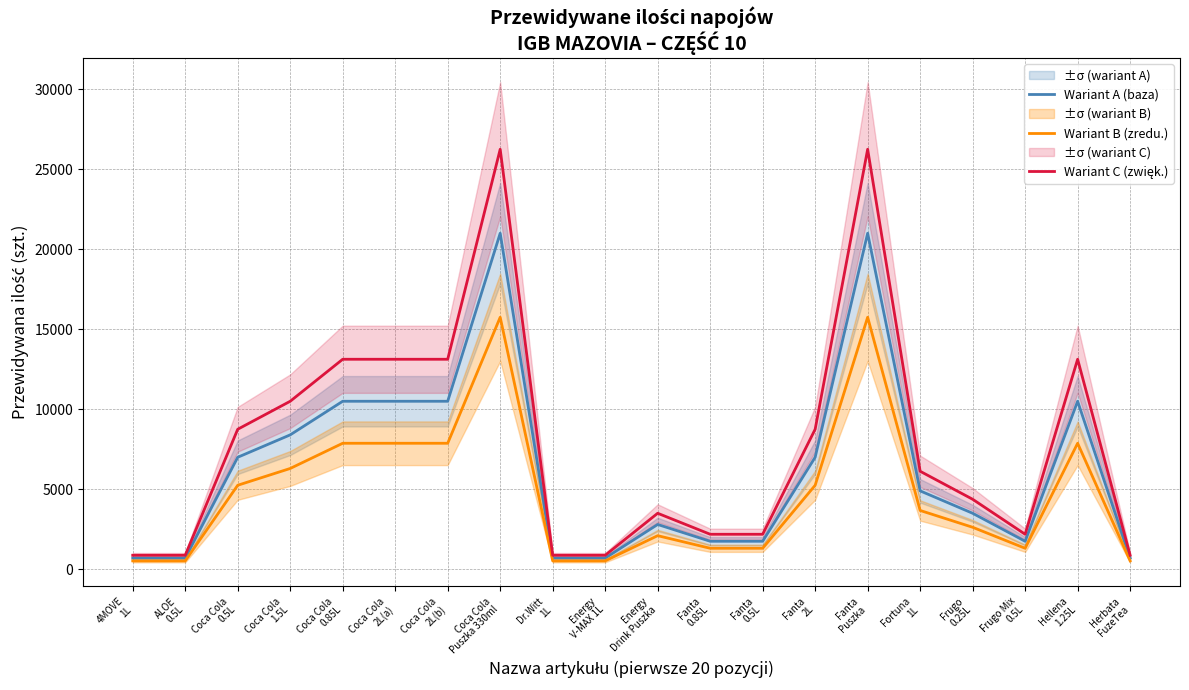

How many interior local valleys does the Wariant C (zwięk.) series have?

1